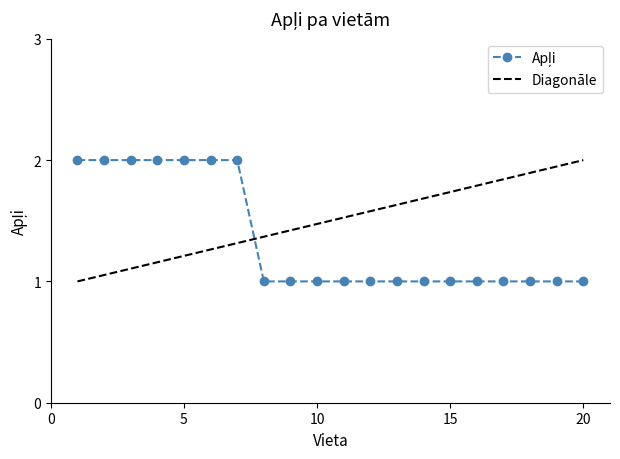

What is the value of the 12th point from the left?

1